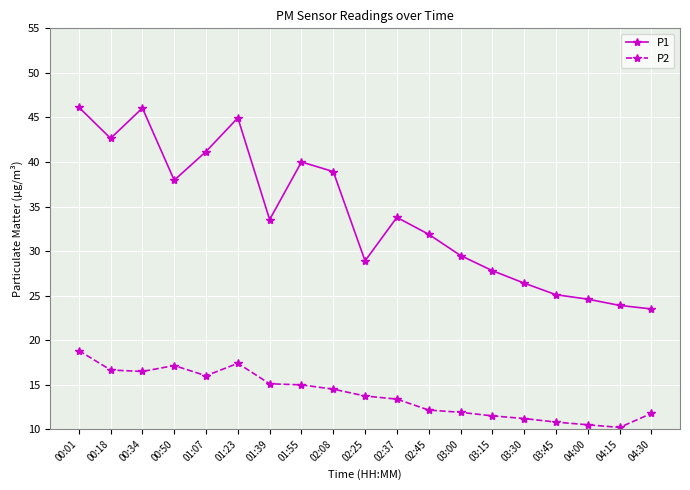

What are all the series names shown in the legend?

P1, P2